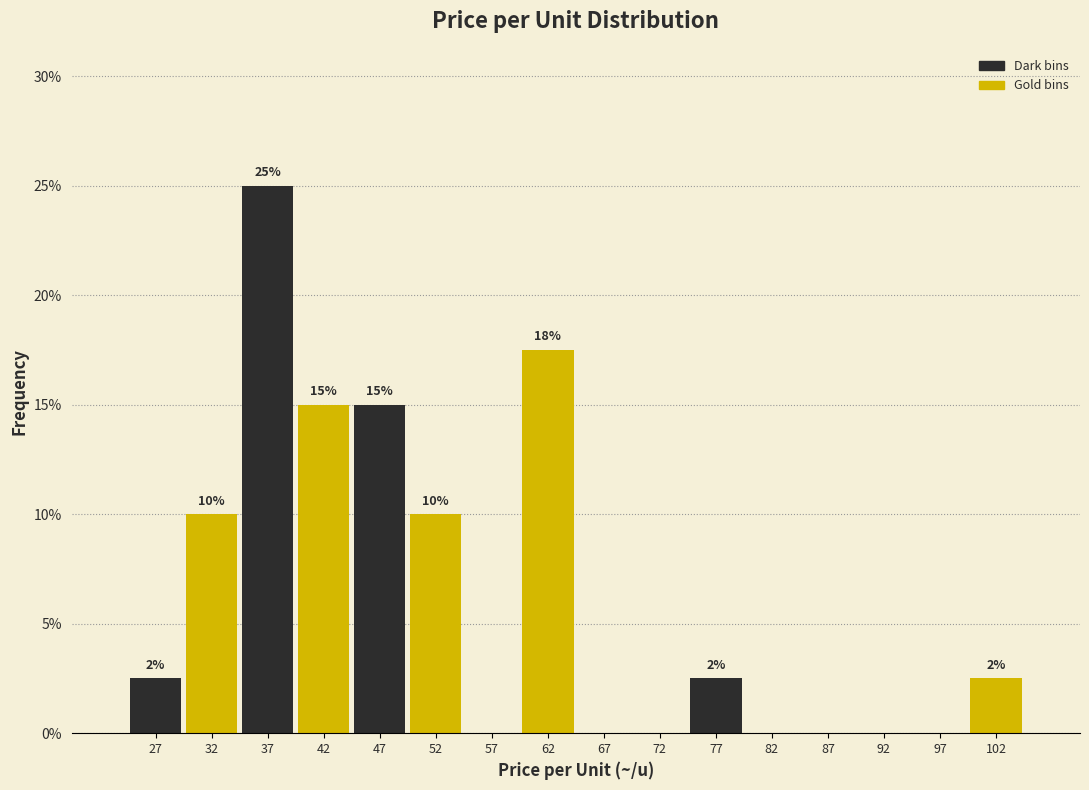

Which range on the x-axis has the tallest bar?

35 to 40